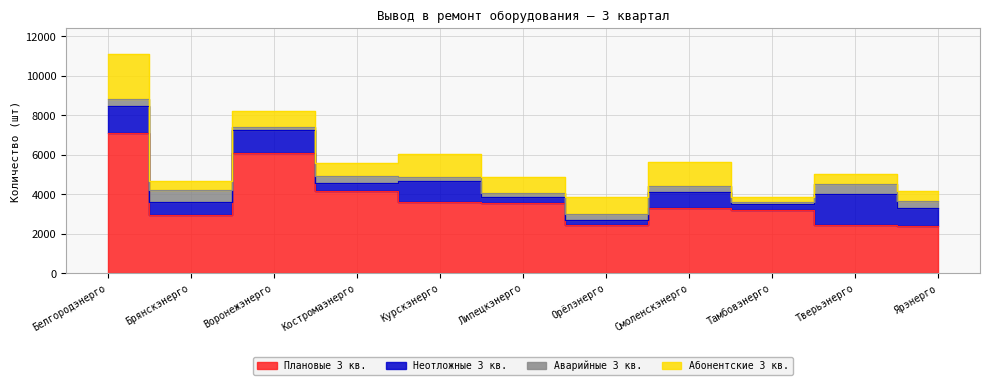

True or false: Аварийные 3 кв. and Плановые 3 кв. cross at least once.

False